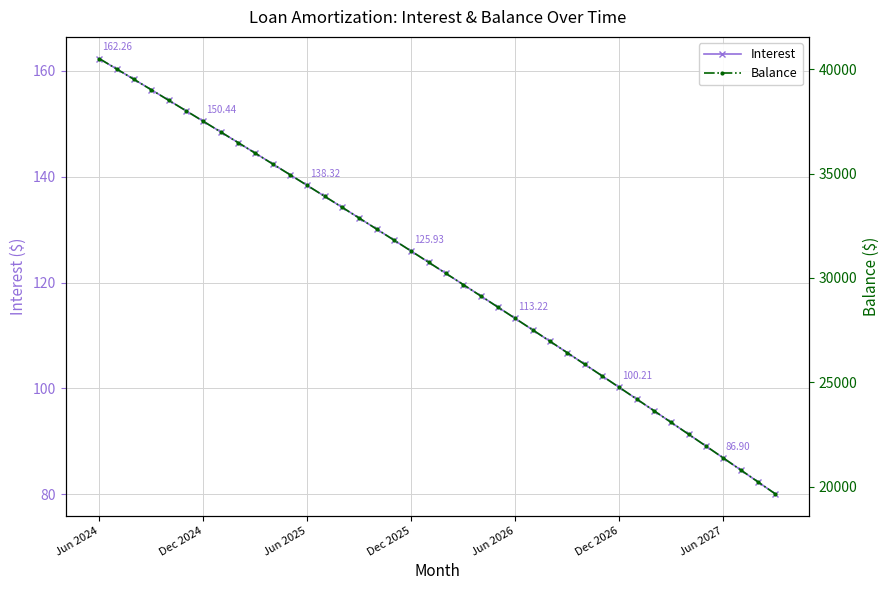

The value of Balance at 32 is 23645.0. True or false?

True